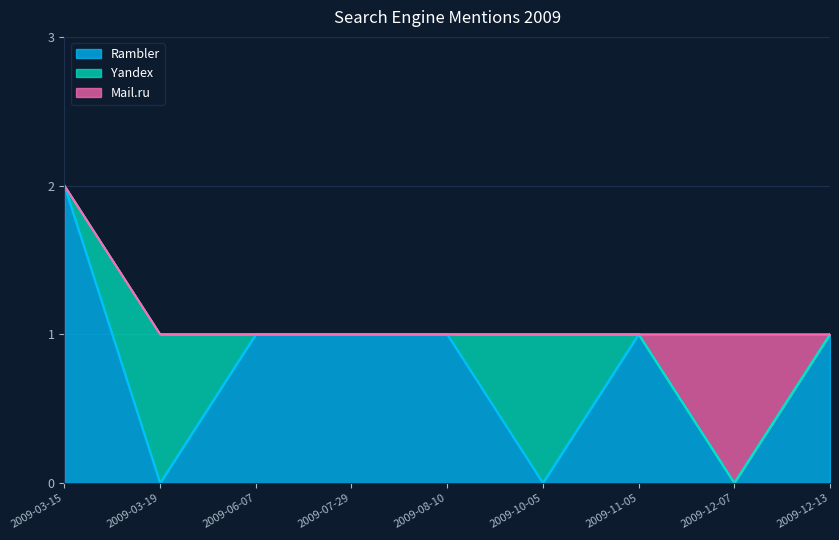

How many data points in Rambler are less than 1?

3